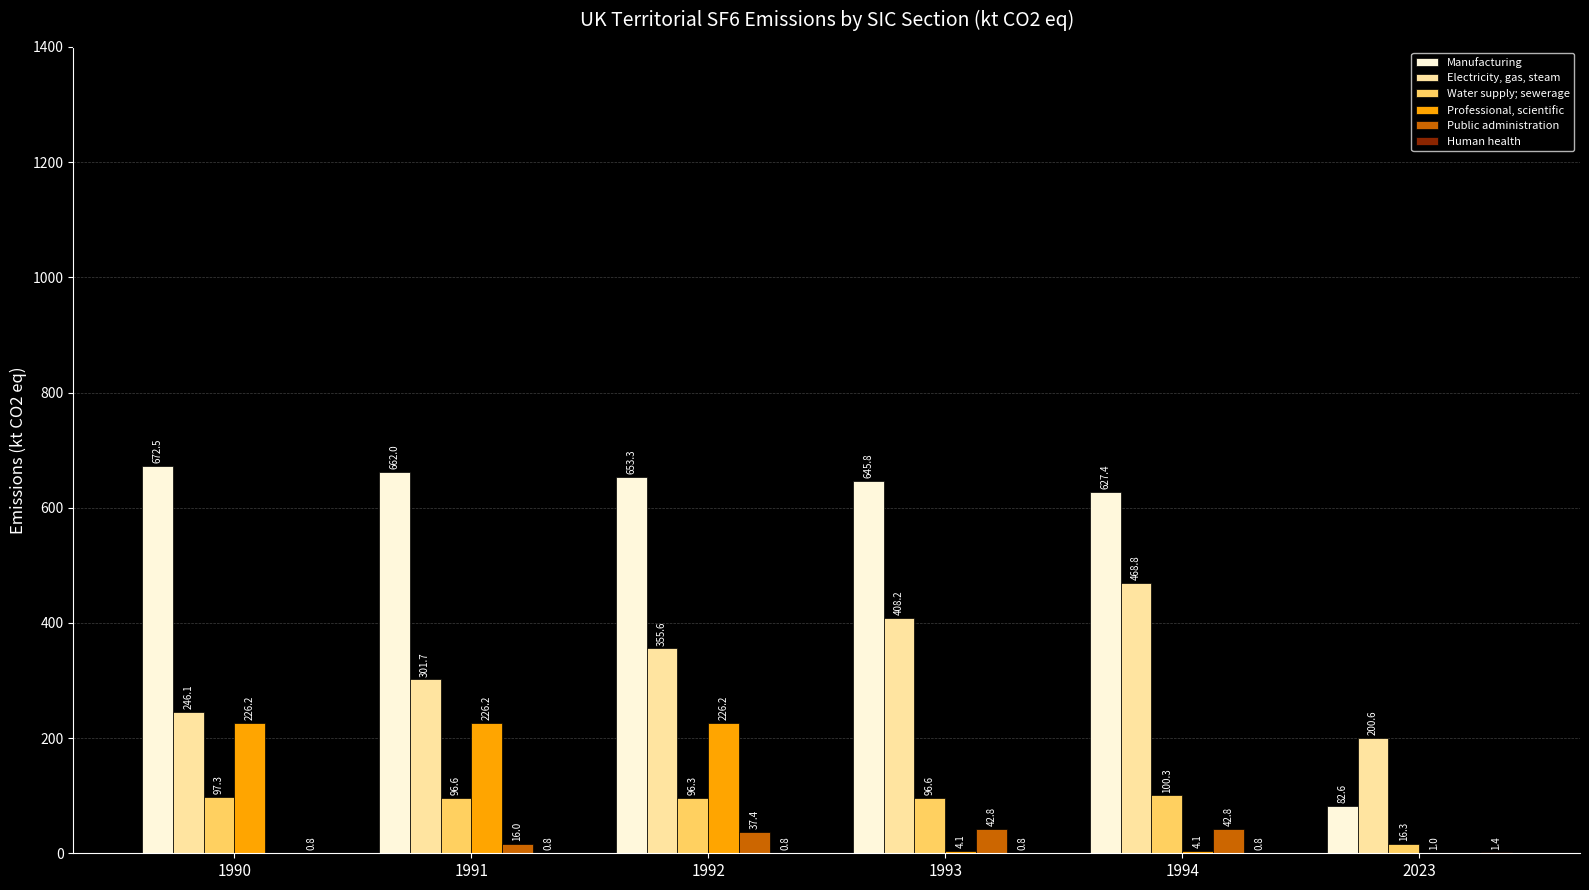

At which category does the chart reach its peak across all series?

1990